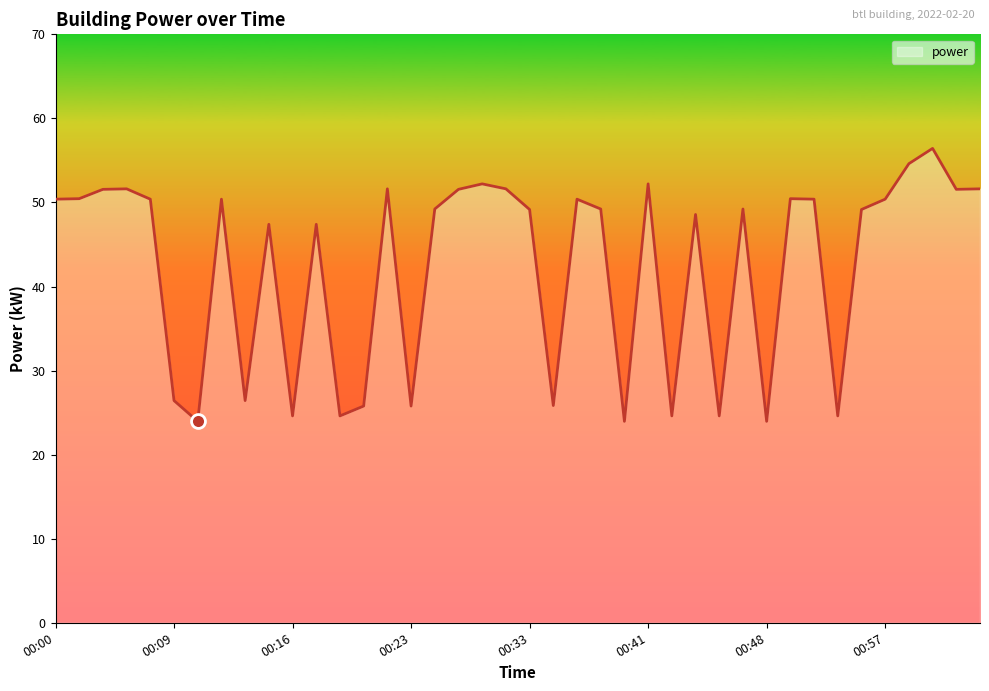

At which label does the data first exceed 49?

00:00